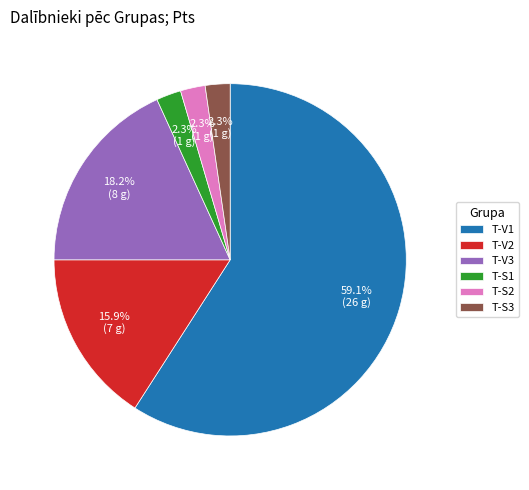

What percentage do T-V3 and T-V2 together represent?

34.1%